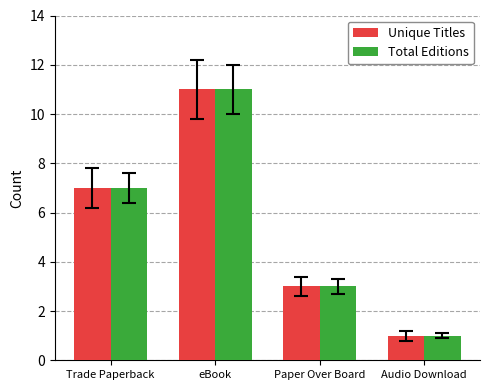

What is the maximum value shown in the chart?

11